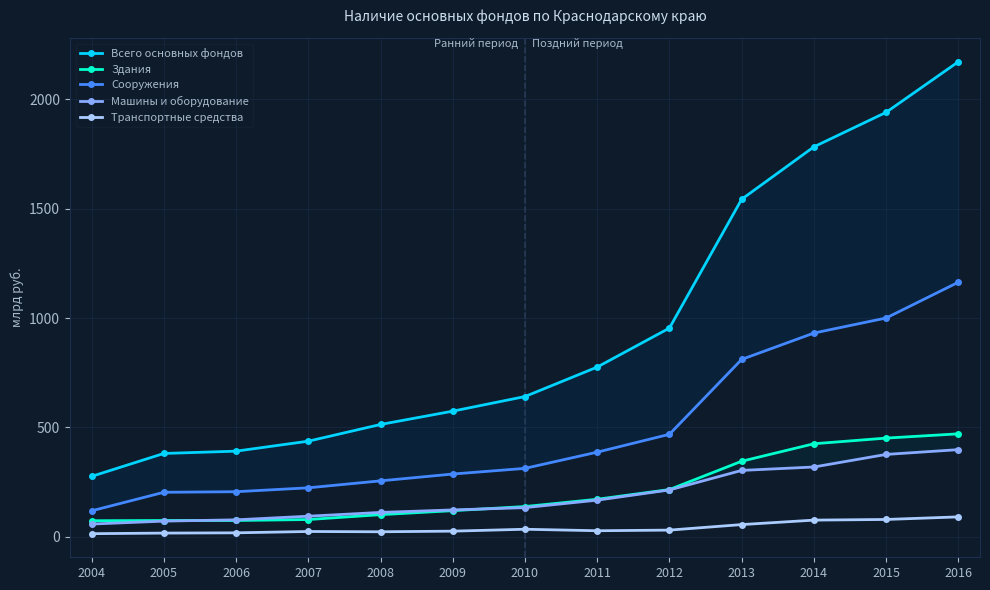

Between 2005 and 2011, which series saw the biggest shift?

Всего основных фондов